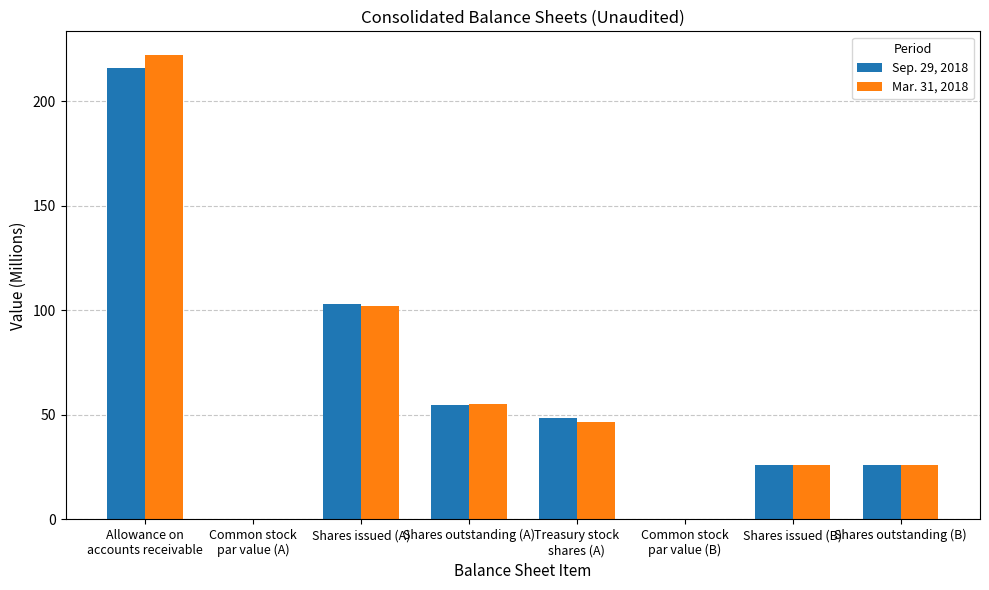

What is the sum of the Mar. 31, 2018 values at Shares issued (B) and Shares outstanding (A)?

81.3